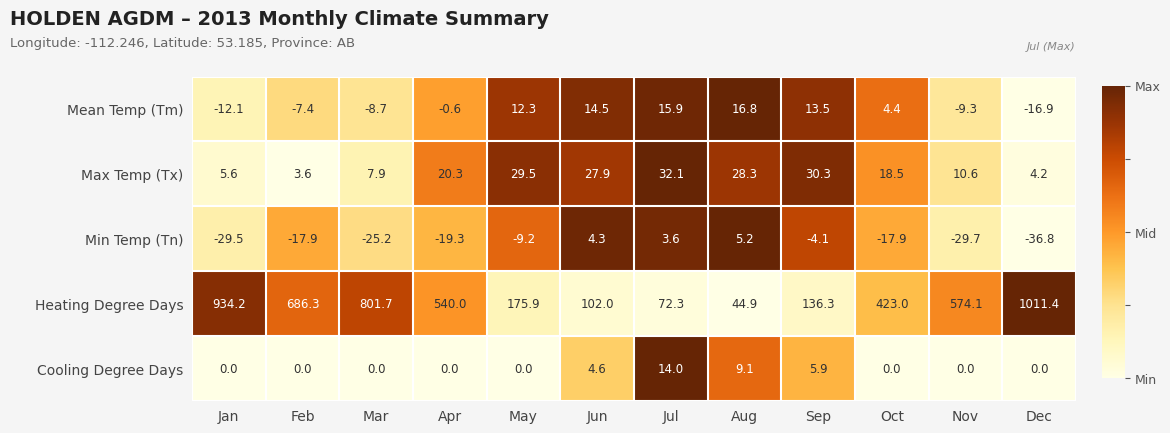

What is the sum of the Cooling Degree Days values at Jun and Feb?

4.6